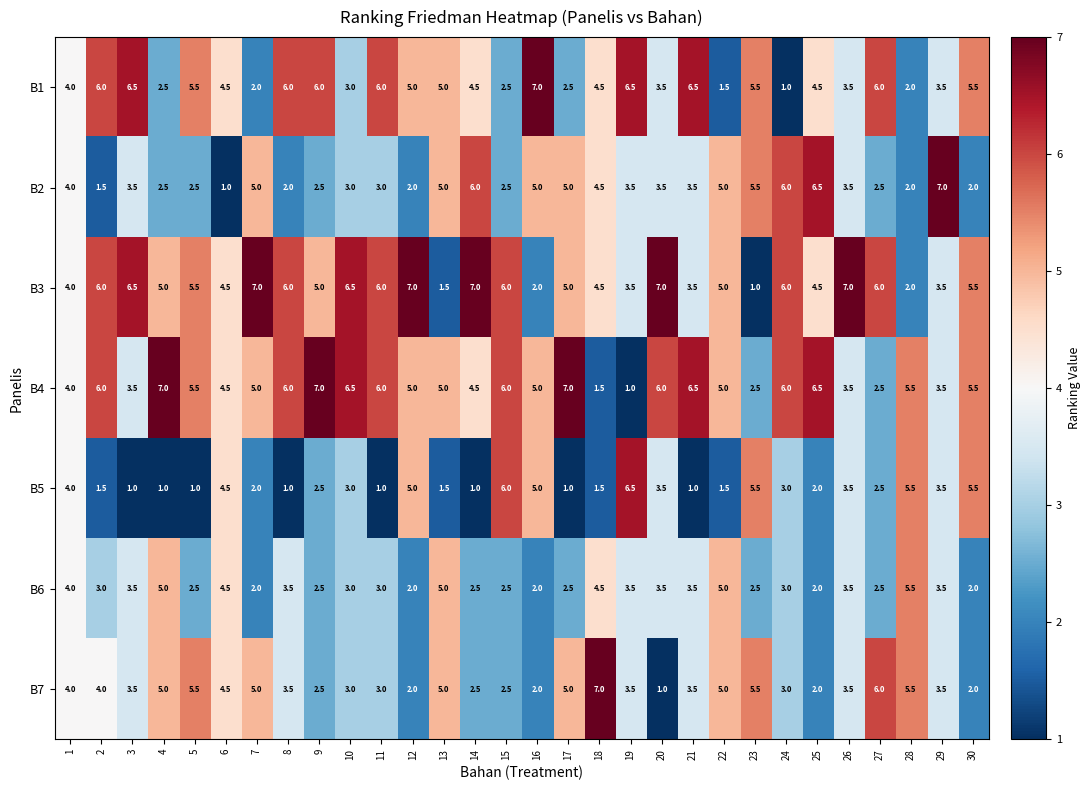

What is the minimum value for B7?

1.0